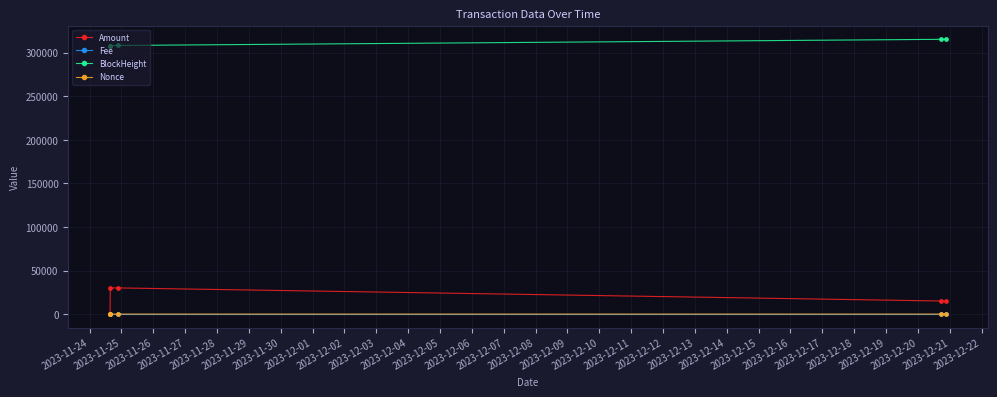

What are all the series names shown in the legend?

Amount, Fee, BlockHeight, Nonce